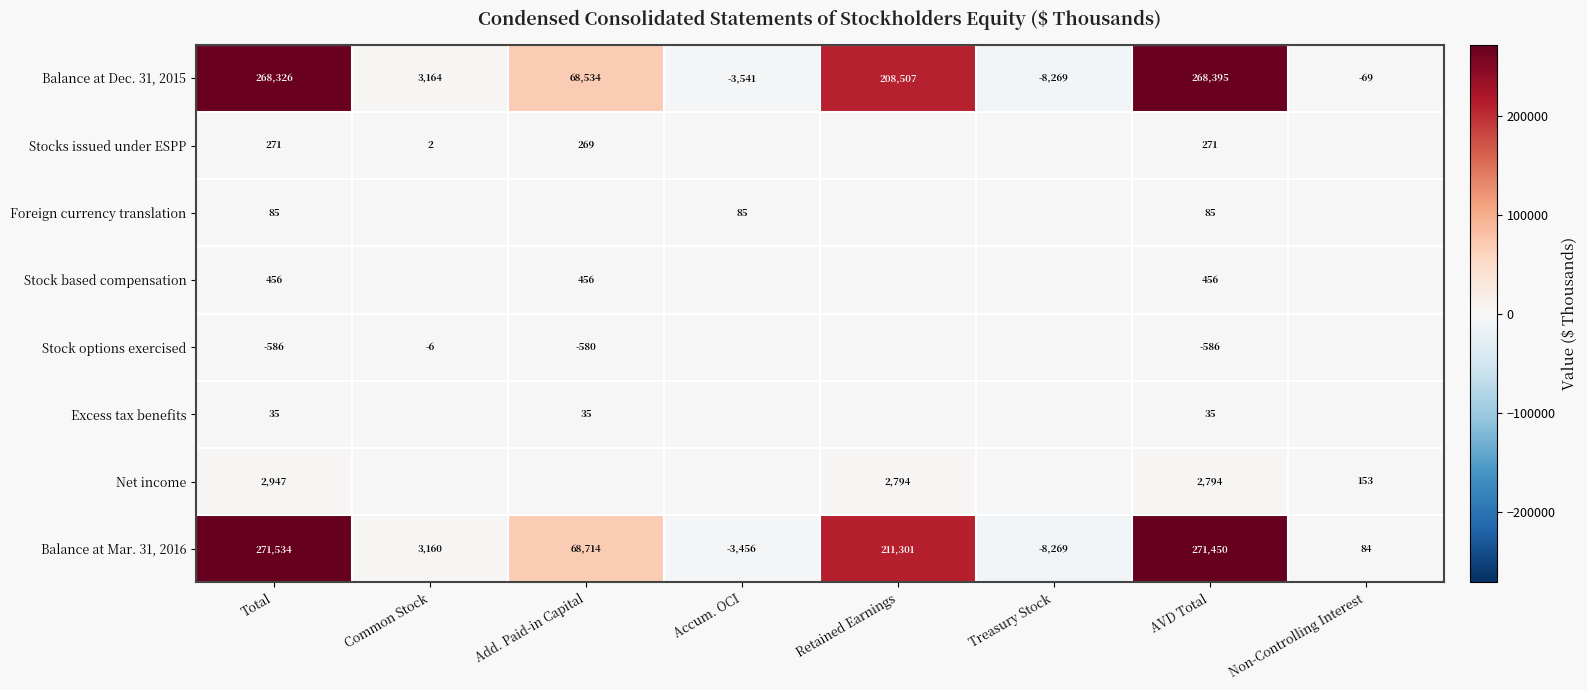

The value of Net income at Total is 4990. True or false?

False